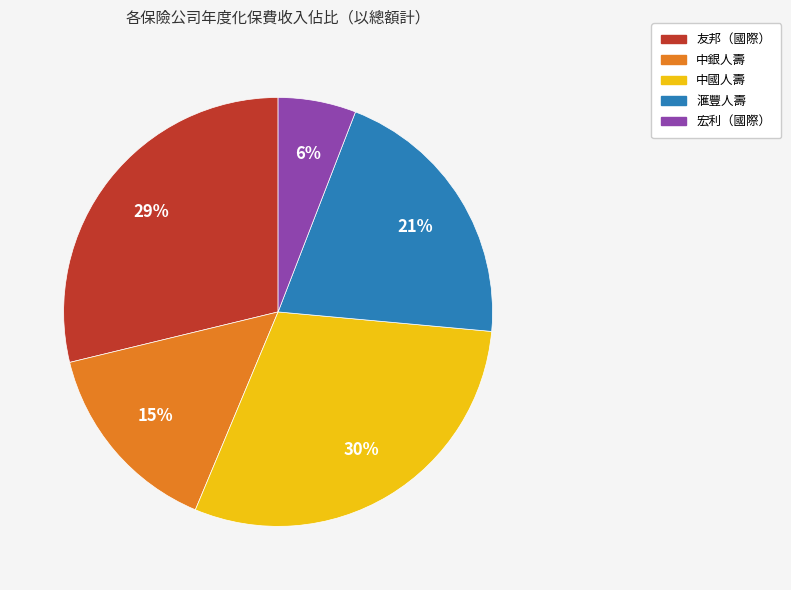

Do 宏利（國際） and 中國人壽 together represent more than half of the pie?

No